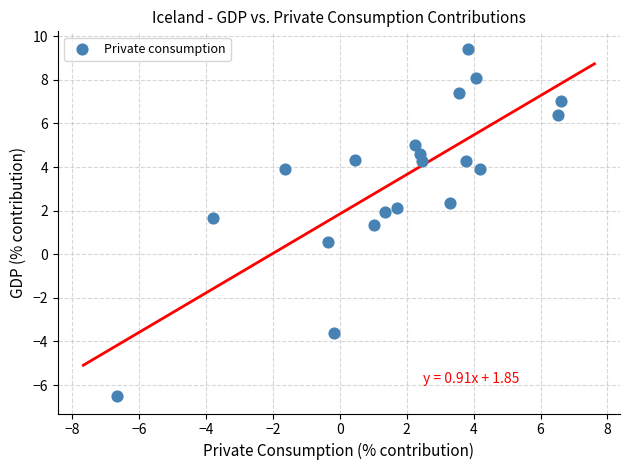

What is the range of X values (max minus min)?

13.3